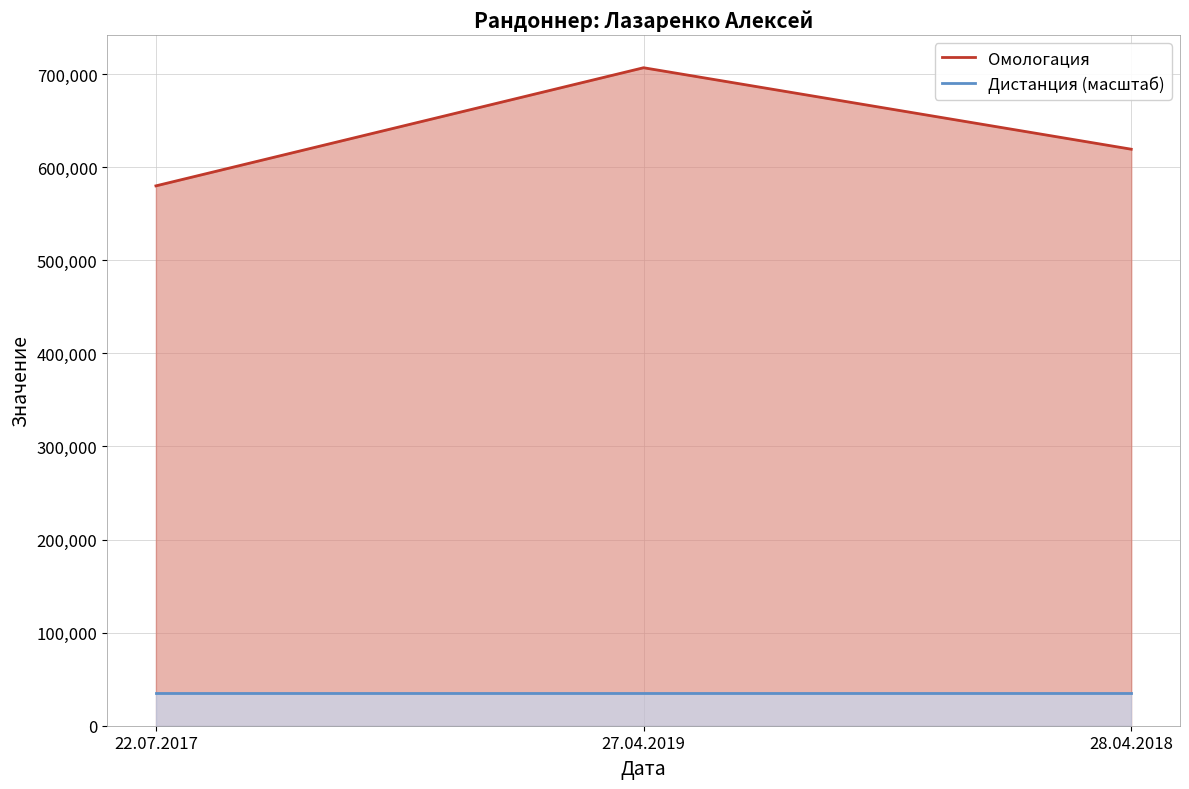

What are all the series names shown in the legend?

Омологация, Дистанция (масштаб)